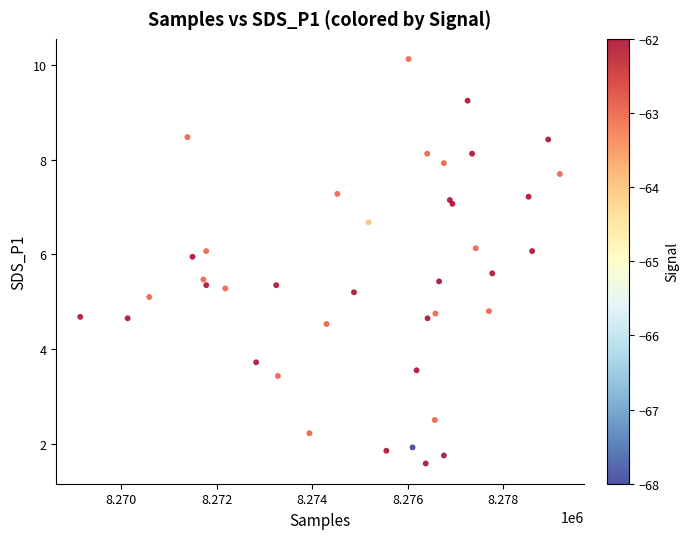

What Y value in the scatter plot is closest to 5?

5.1